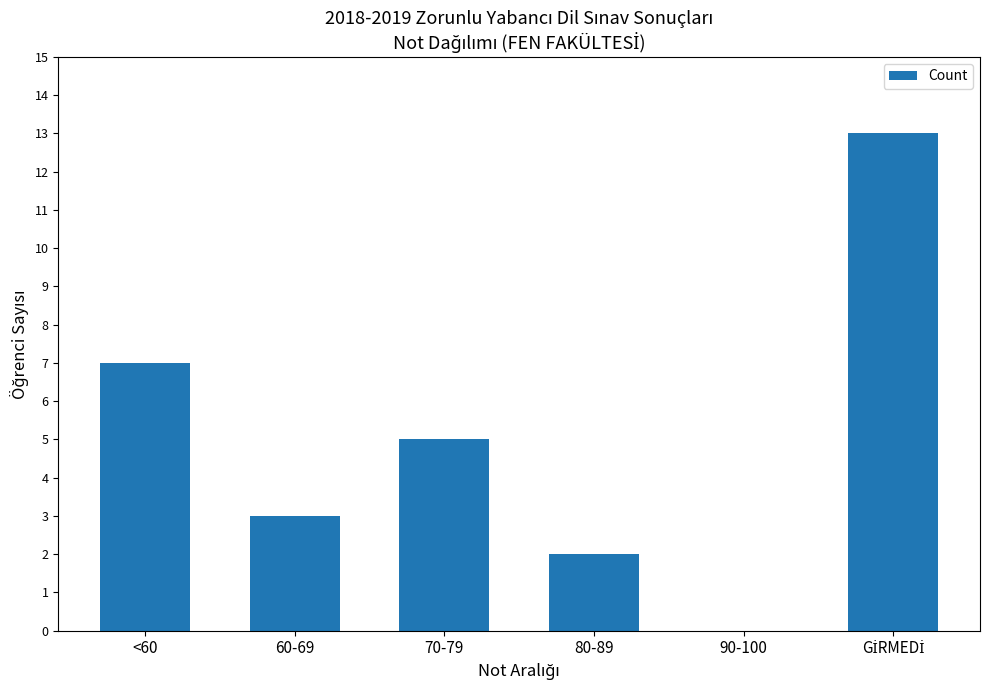

What is the sum of the values at 90-100 and <60?

7